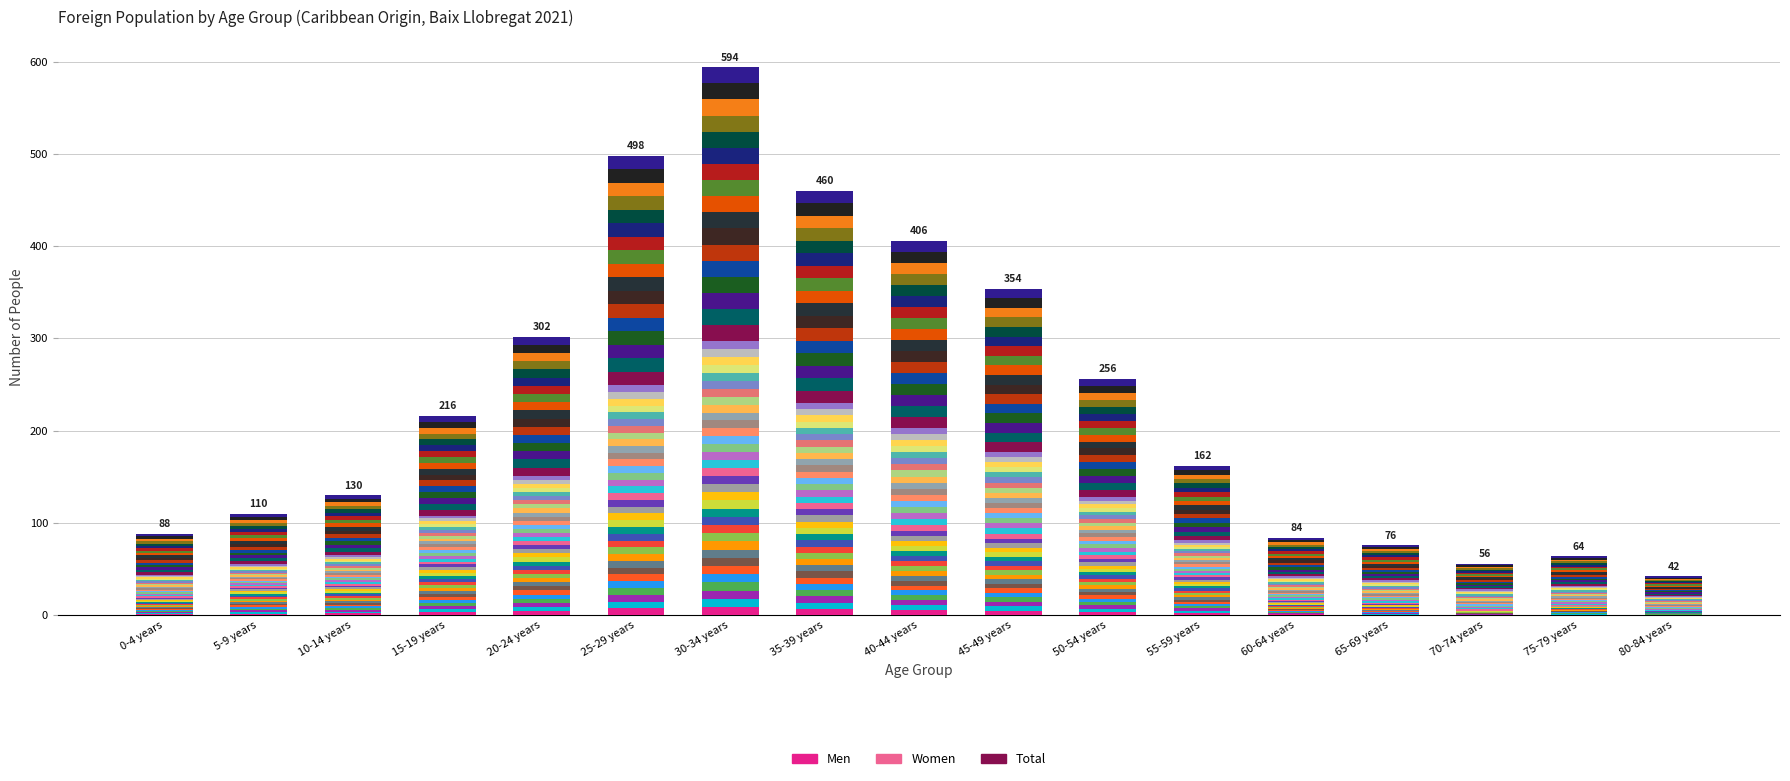

Does the chart contain stacked bars?

Yes